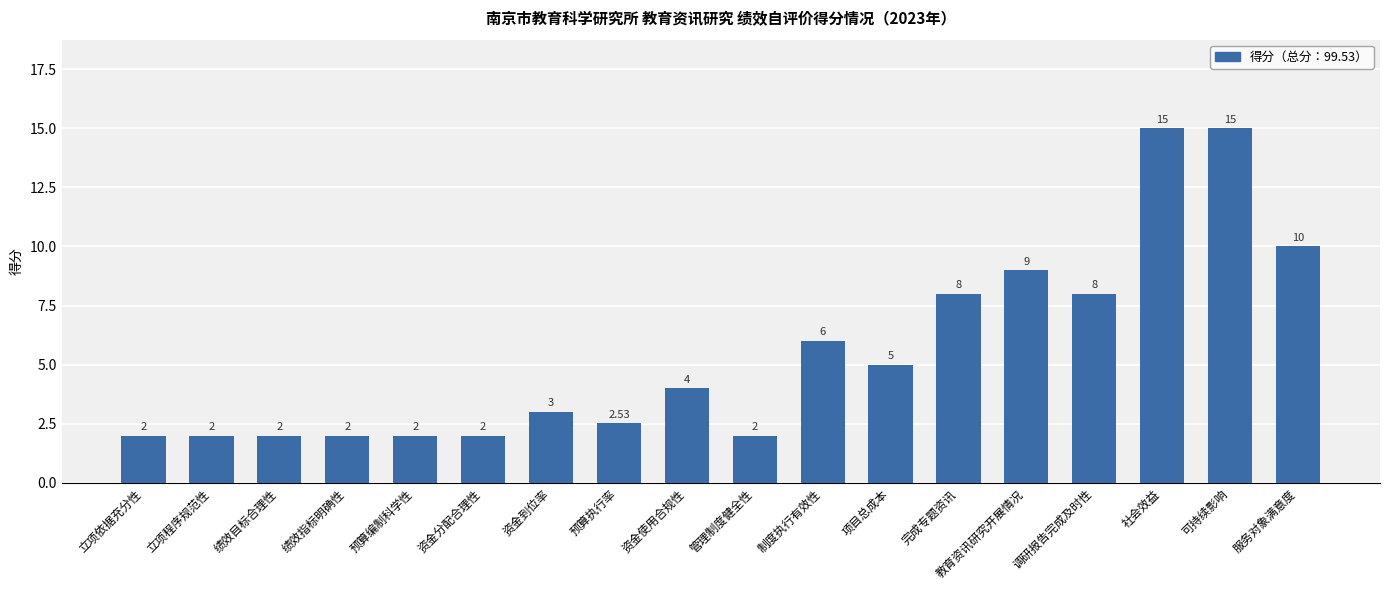

Between 社会效益 and 立项依据充分性, which is larger?

社会效益